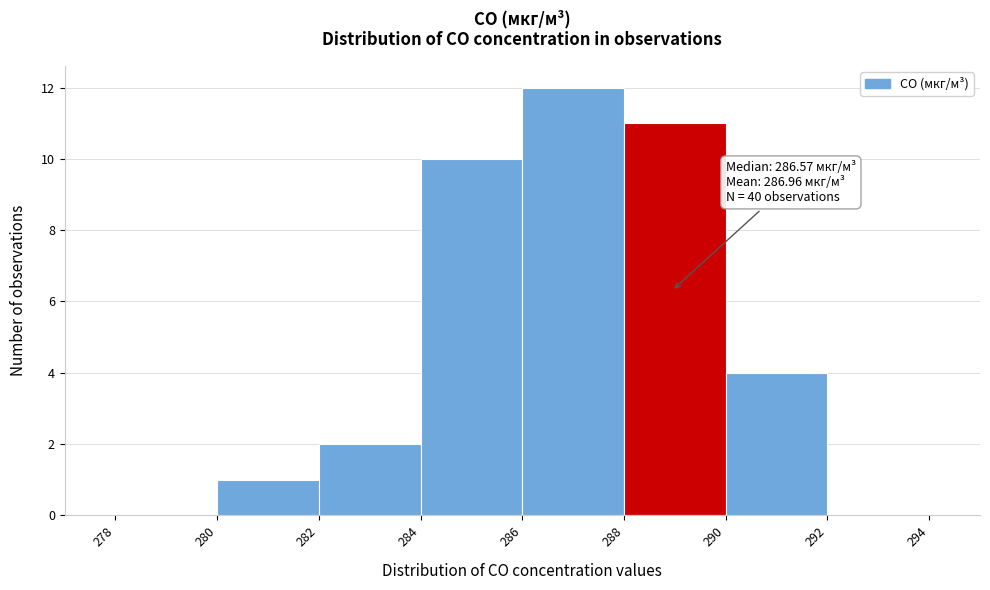

Which range on the x-axis has the tallest bar?

286 to 288